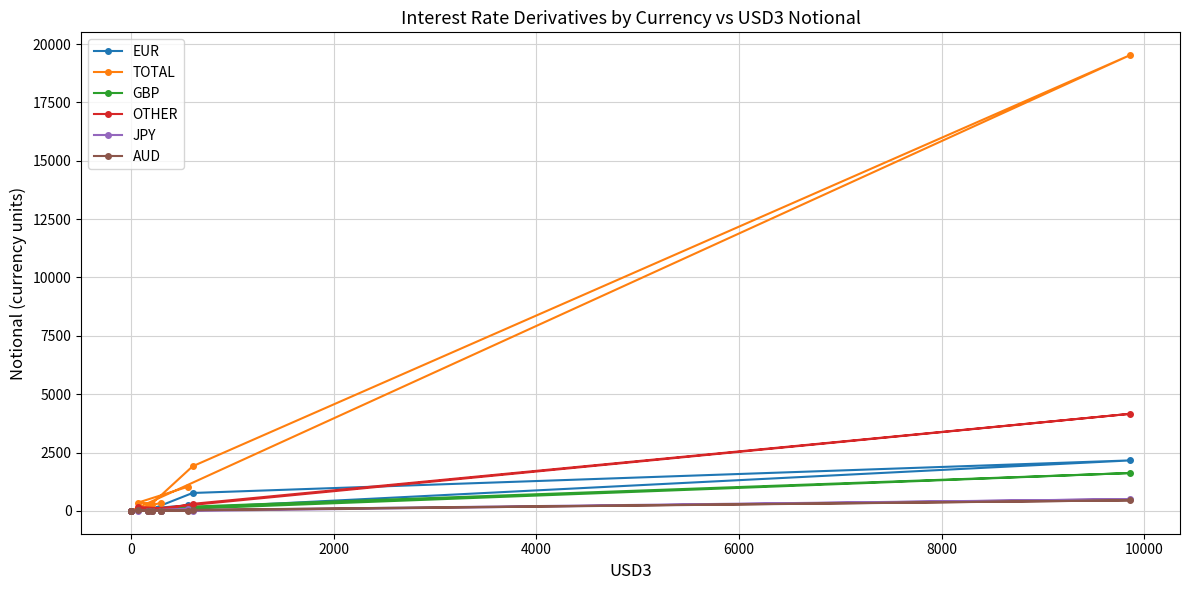

True or false: GBP has a value of 8 at 0.

True